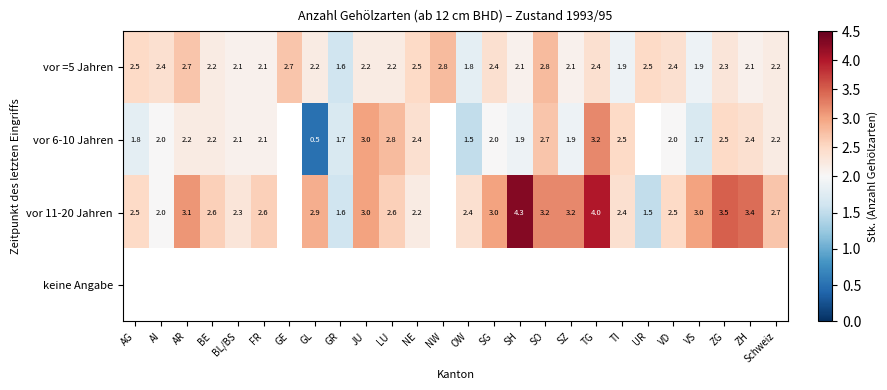

Which category has the lowest value across all series?

GL